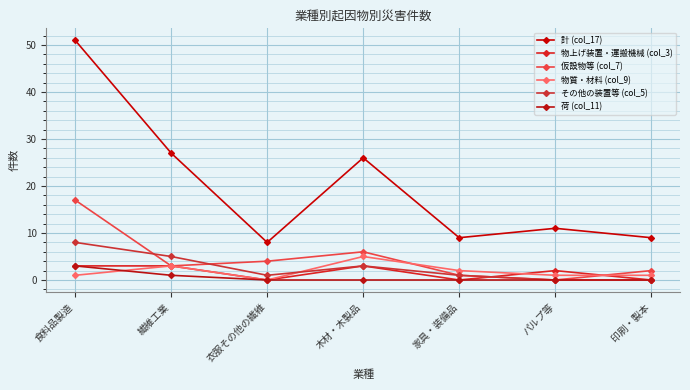

What is the label of the 6th point from the left?

パルプ等